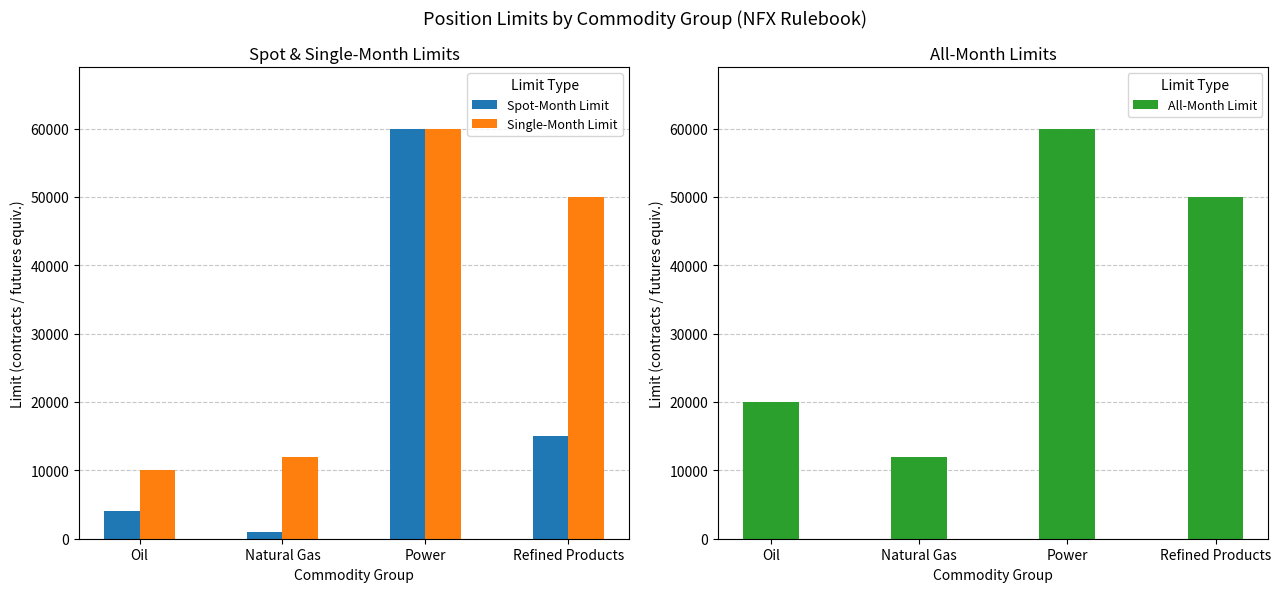

At which label does Single-Month Limit first exceed 50000?

Power